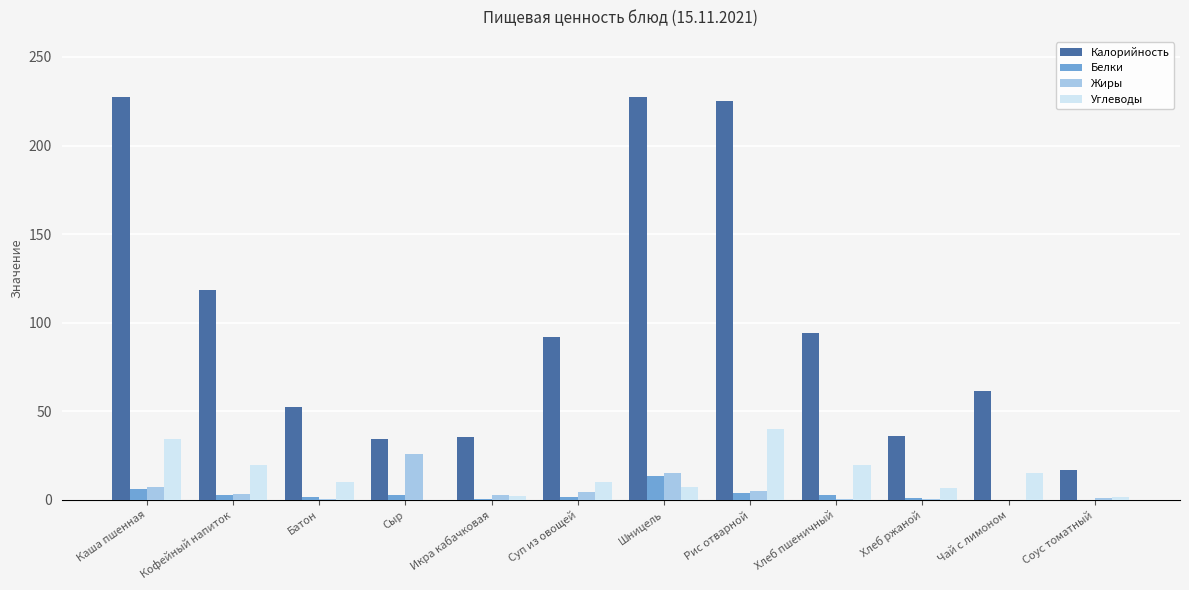

Where is Калорийность nearest to the value 122?

Кофейный напиток